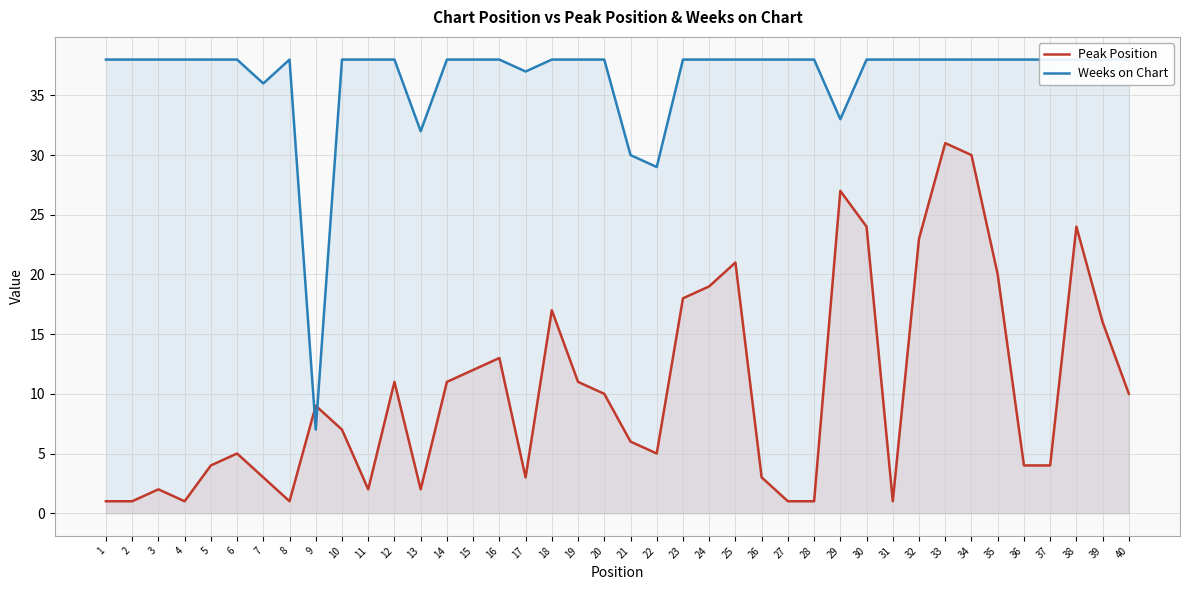

How many categories are shown in the chart?

40